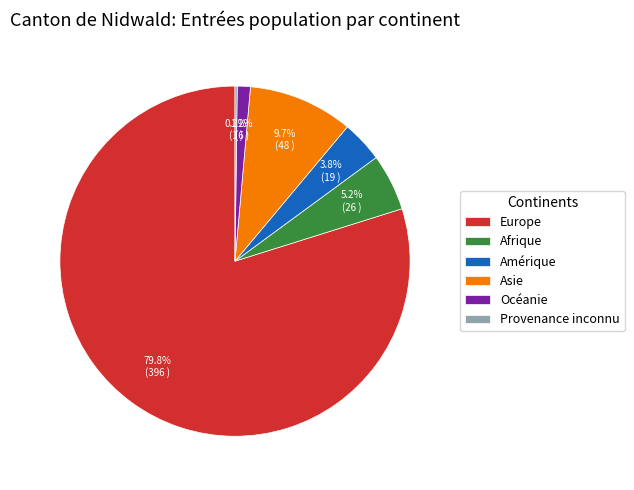

Is there a majority slice in this chart?

Yes